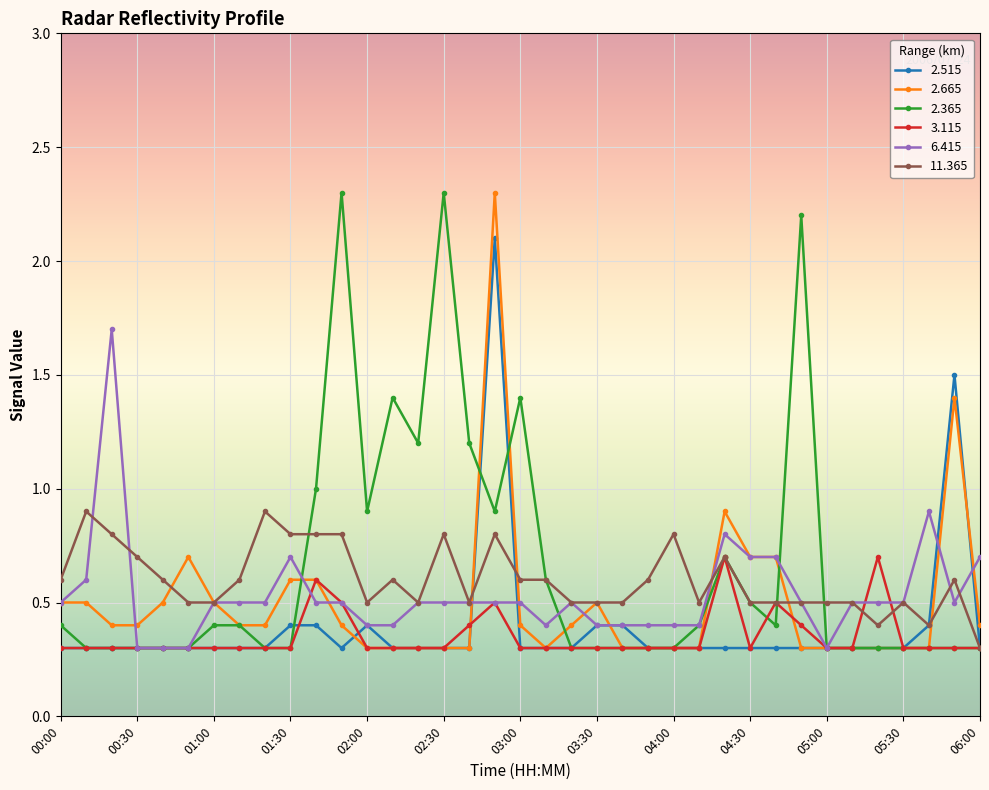

True or false: 2.365 has more than 1 points higher than both neighbors.

True